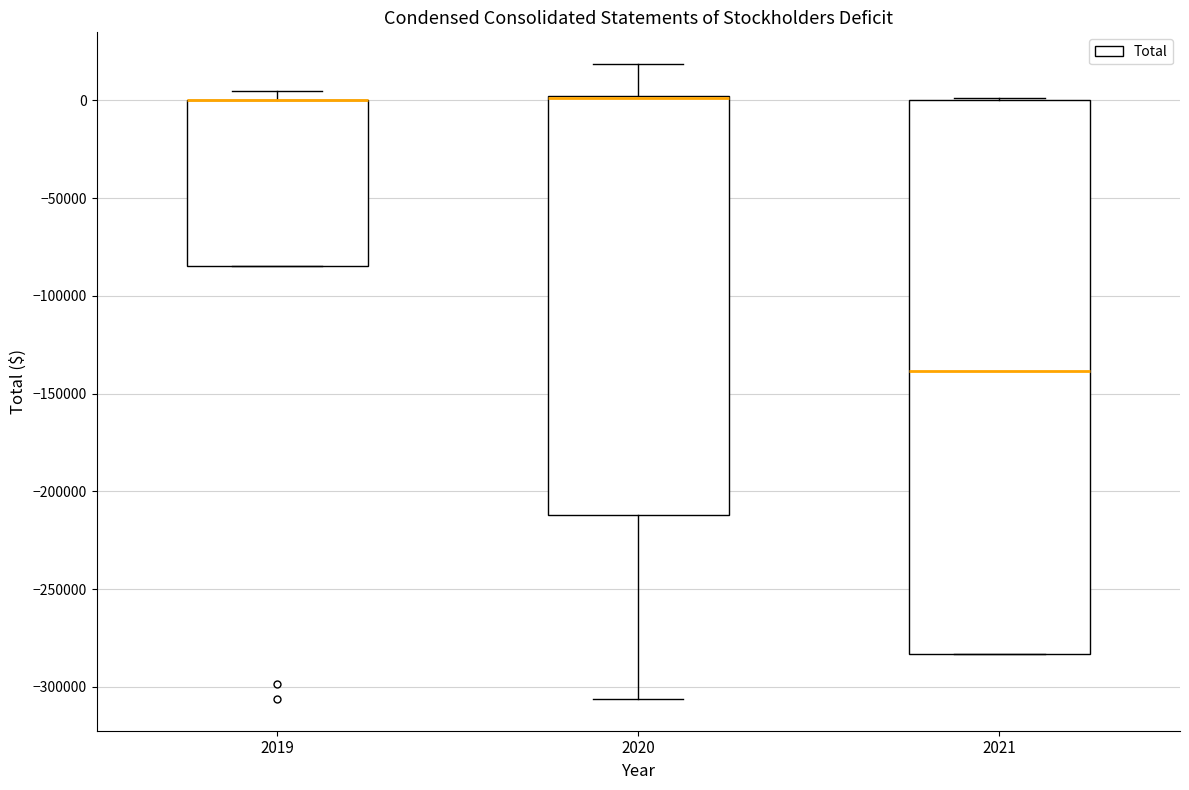

Where is the upper edge of the box at x = 2019 on the y-axis? The values are not printed on the chart, so give them approximately, as read against the axis.

0